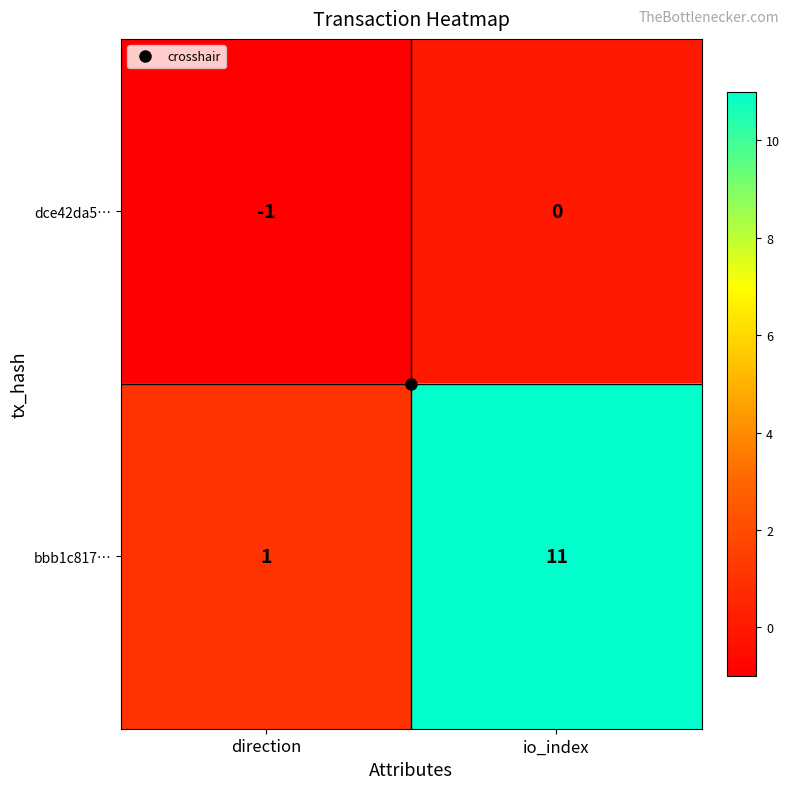

At which category does the chart reach its peak across all series?

io_index